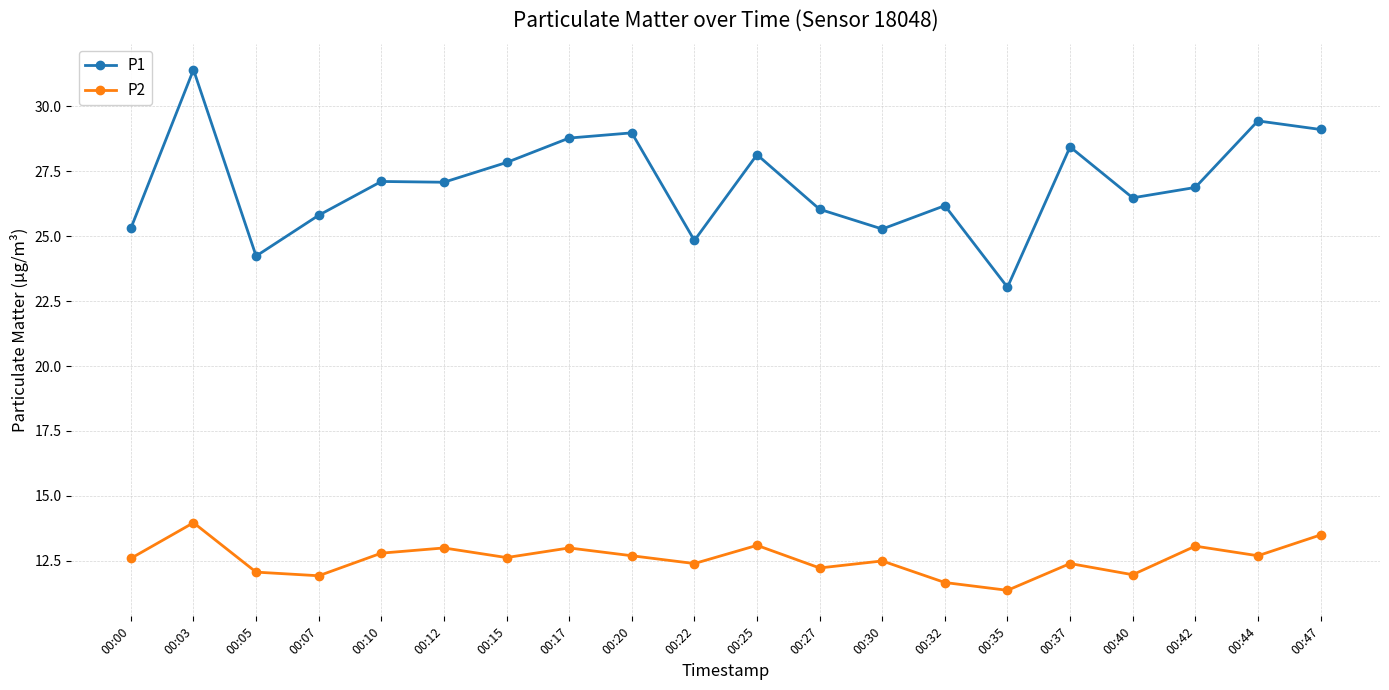

What is the approximate value of P2 at 00:42?

13.1